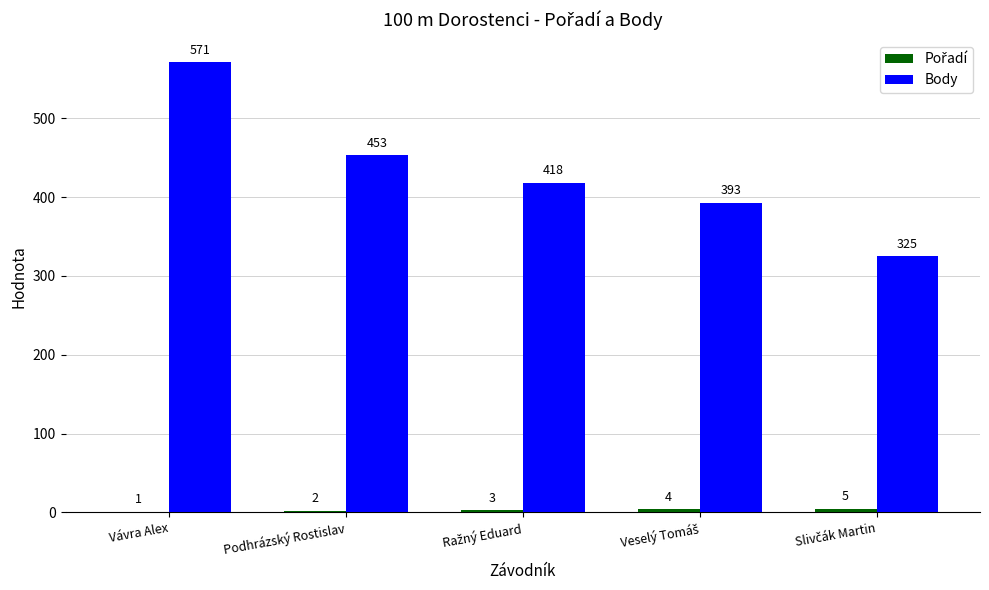

Which series changed the most between Vávra Alex and Podhrázský Rostislav?

Body